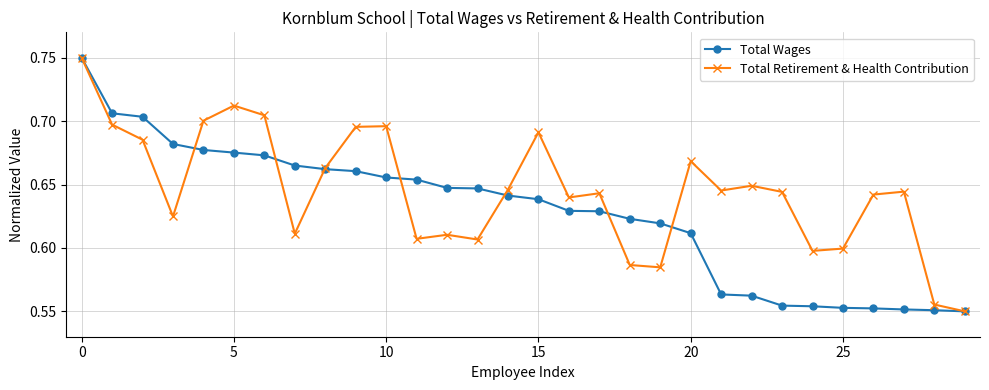

At how many categories does at least one series exceed 0?

30